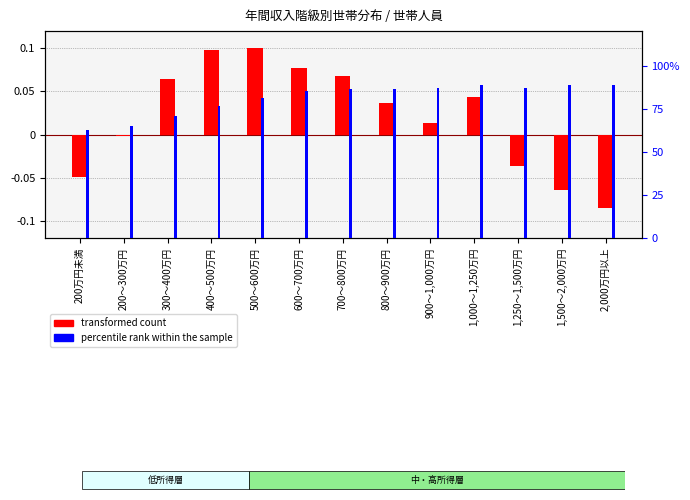

What position from the left is 200万円未満?

1